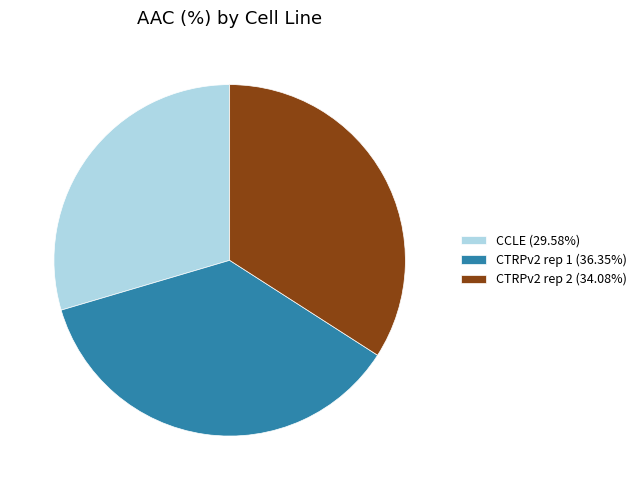

True or false: CTRPv2 rep 2 accounts for 22% of the total.

False